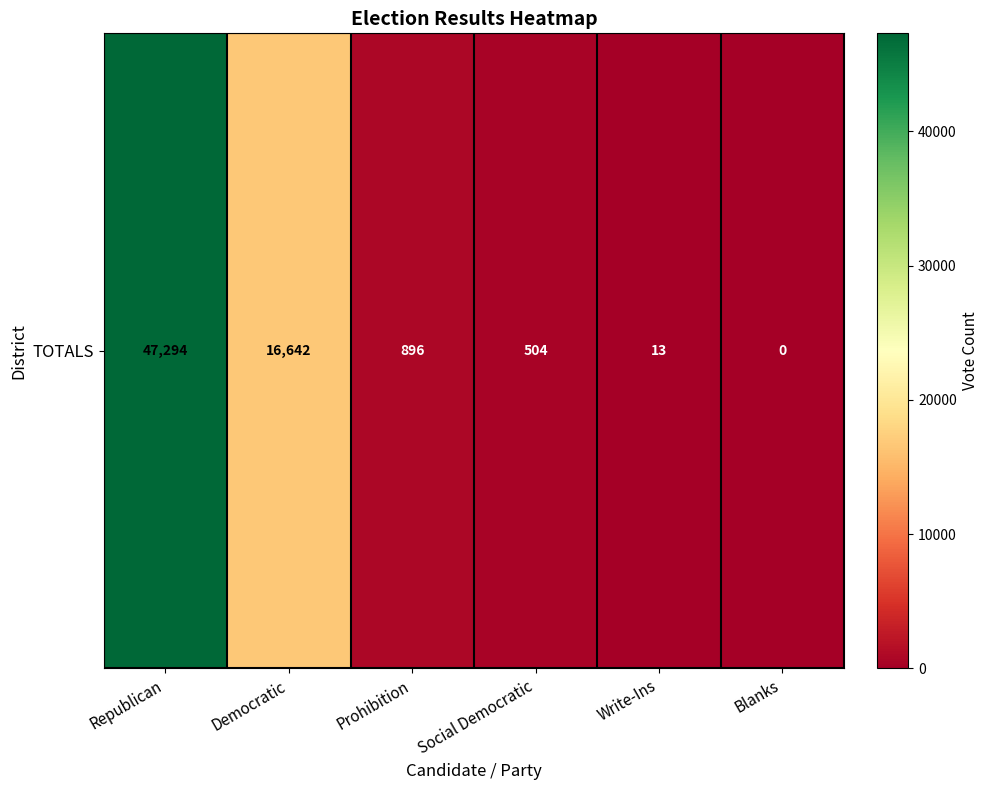

Reading left to right, extract all data points from this chart.

47294	16642	896	504	13	0